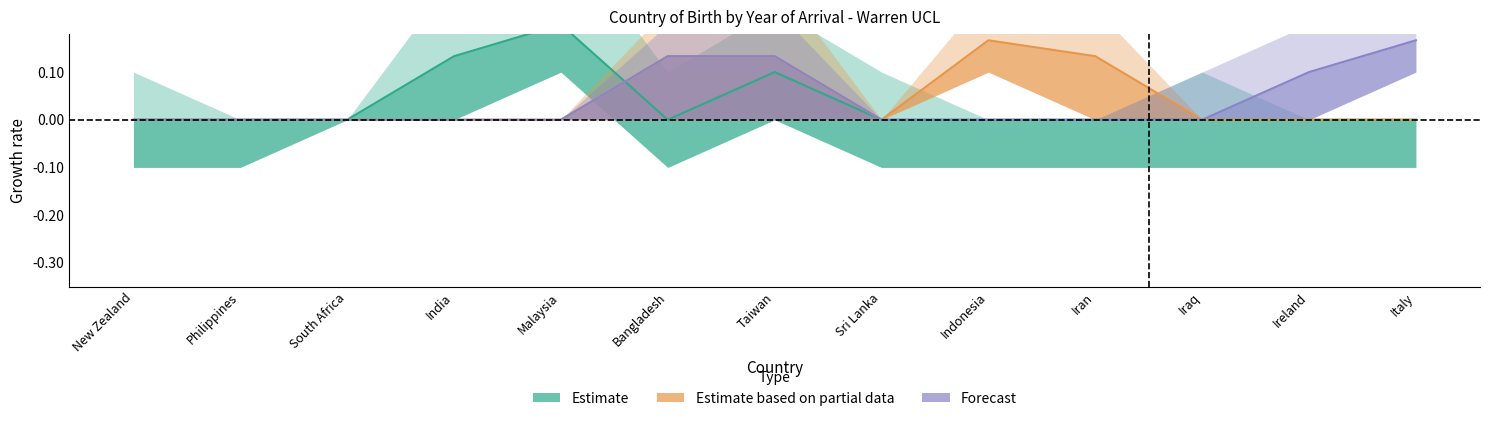

How many interior local peaks does the Estimate based on partial data series have?

1